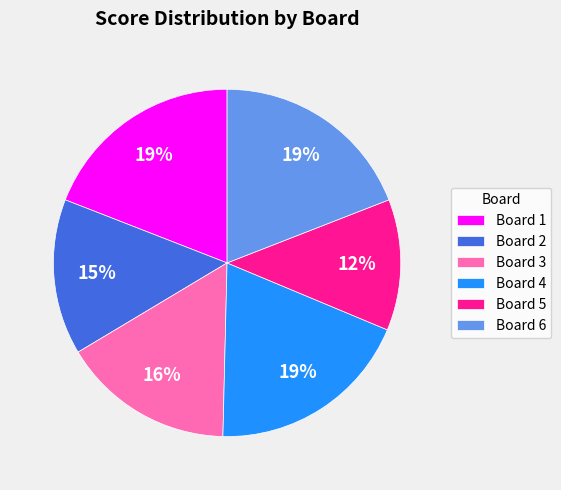

Is there any slice that represents more than half of the pie?

No